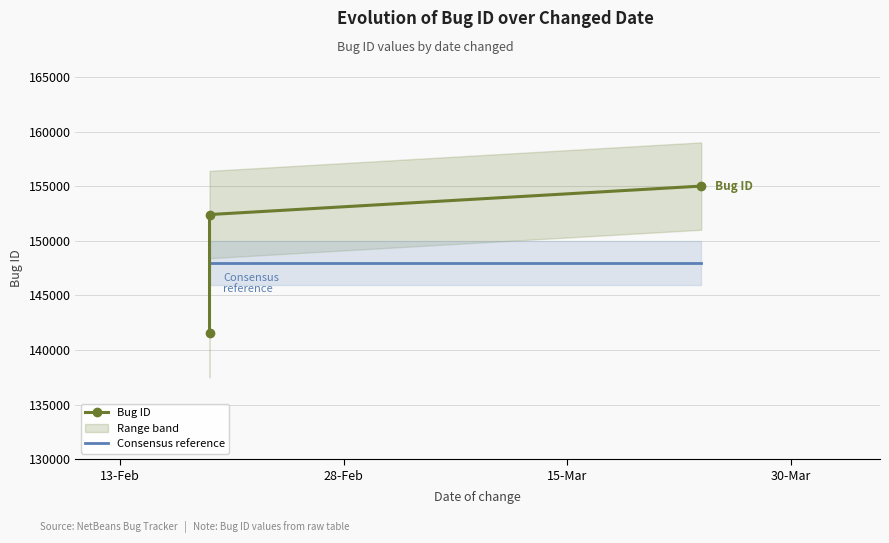

How many values in the Bug ID series are below 152406?

1